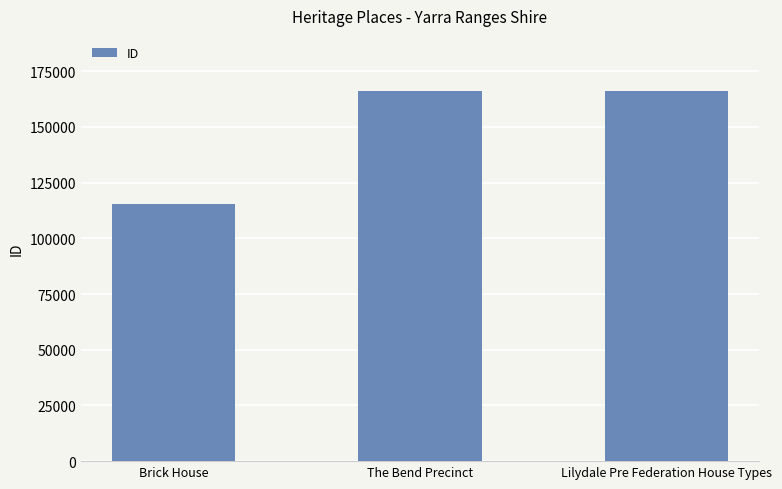

Is it true that the value at Lilydale Pre Federation House Types is 53921?

False